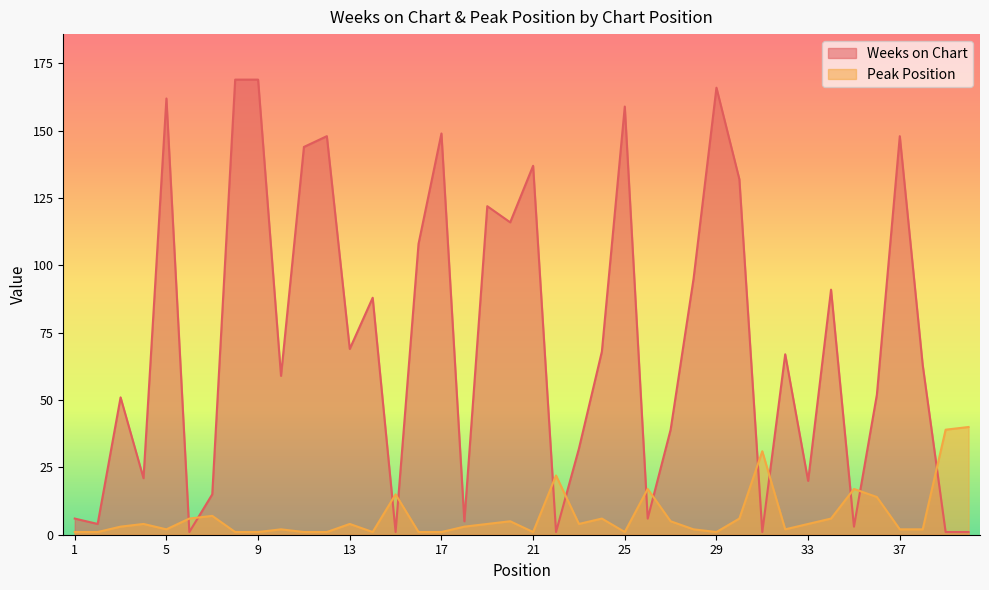

What is the approximate value of Weeks on Chart at 23, to the nearest 5?

30